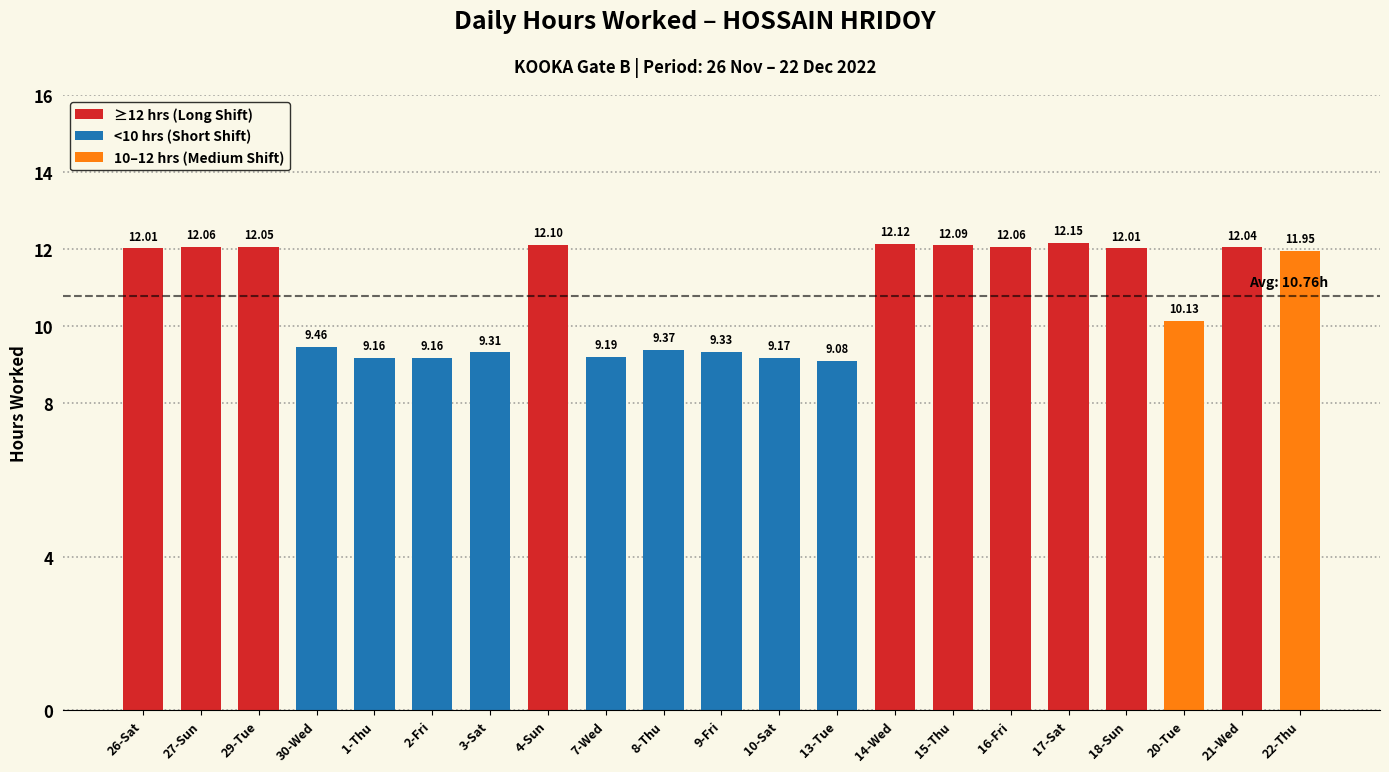

What is the average value?

10.8